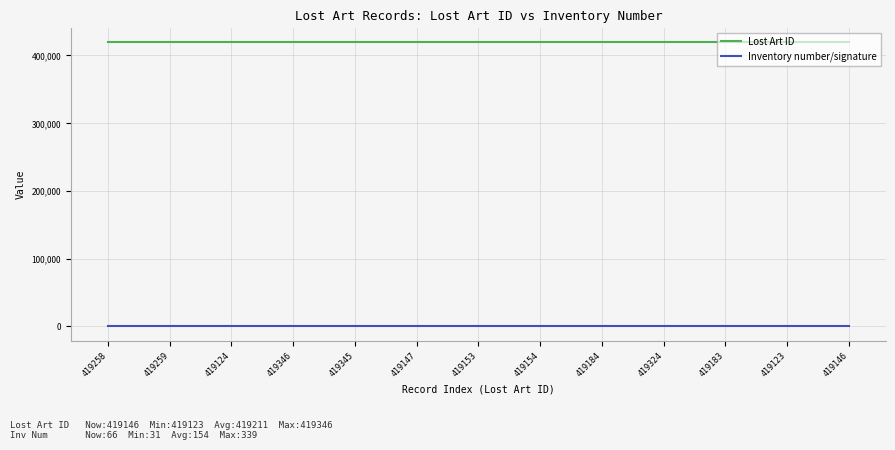

List the series in order of their overall mean, highest first.

Lost Art ID, Inventory number/signature